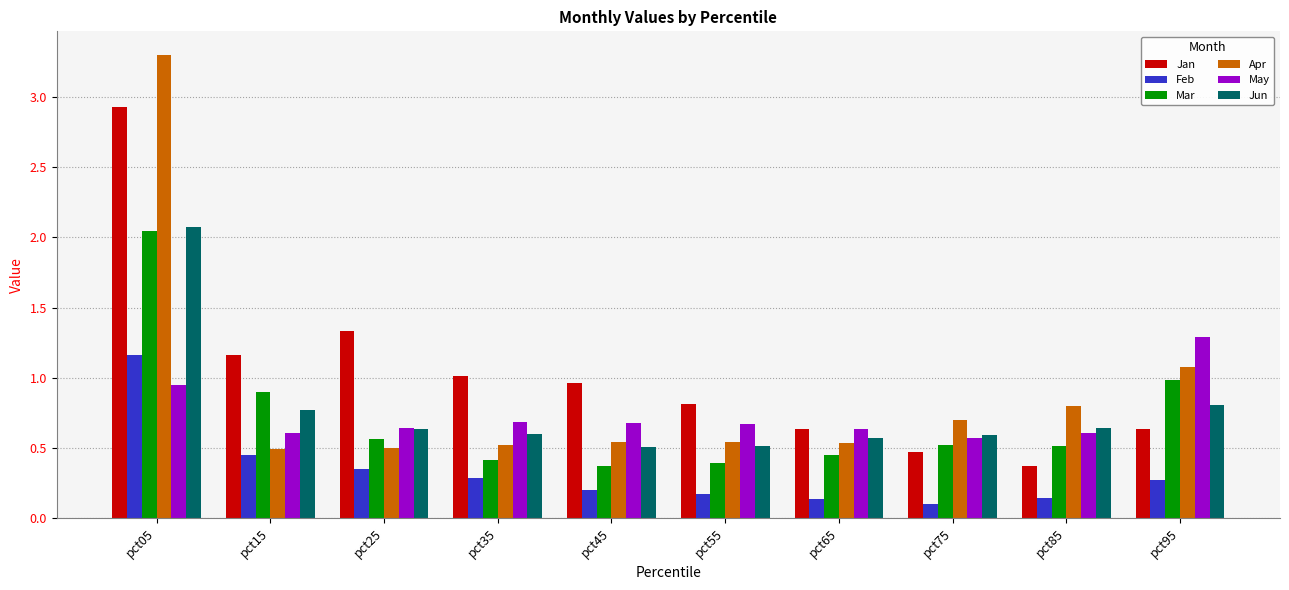

At which category is the sum across all series the highest?

pct05